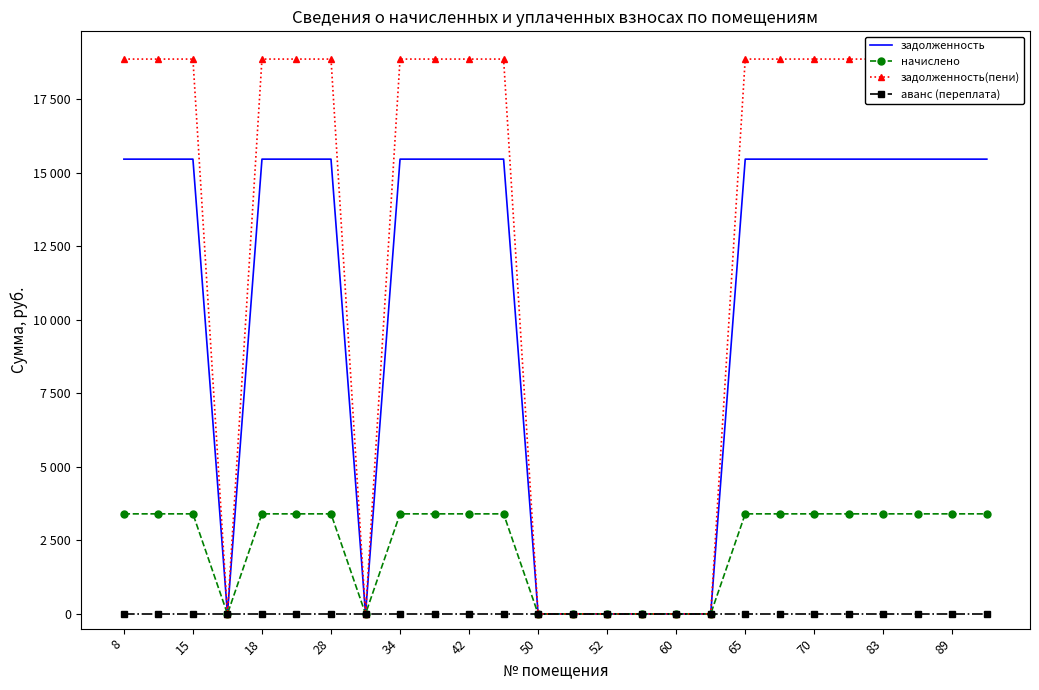

True or false: аванс (переплата) and задолженность intersect in this chart.

False